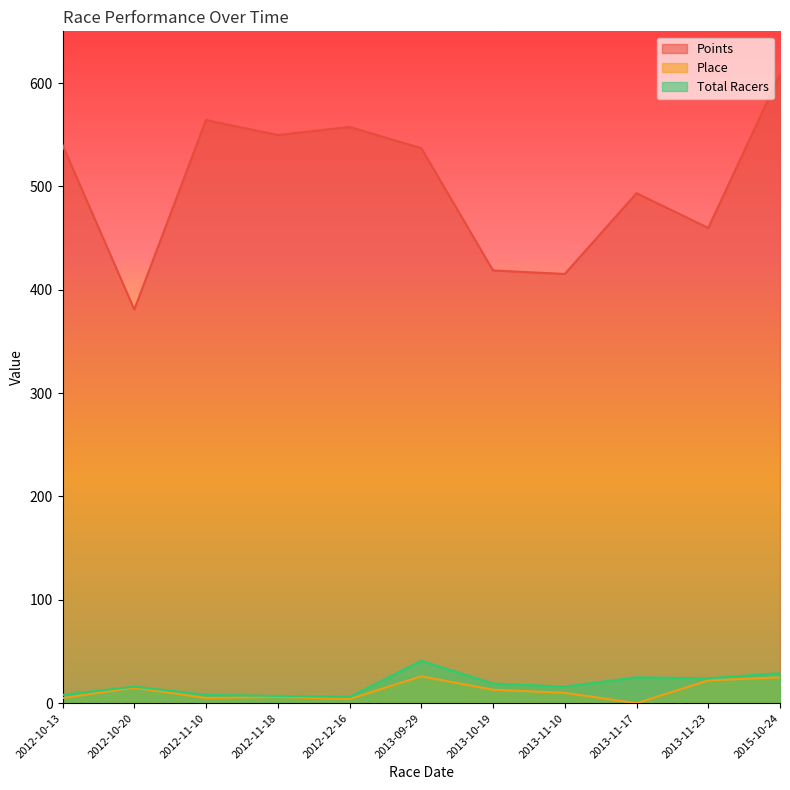

True or false: Points and Total Racers intersect in this chart.

False